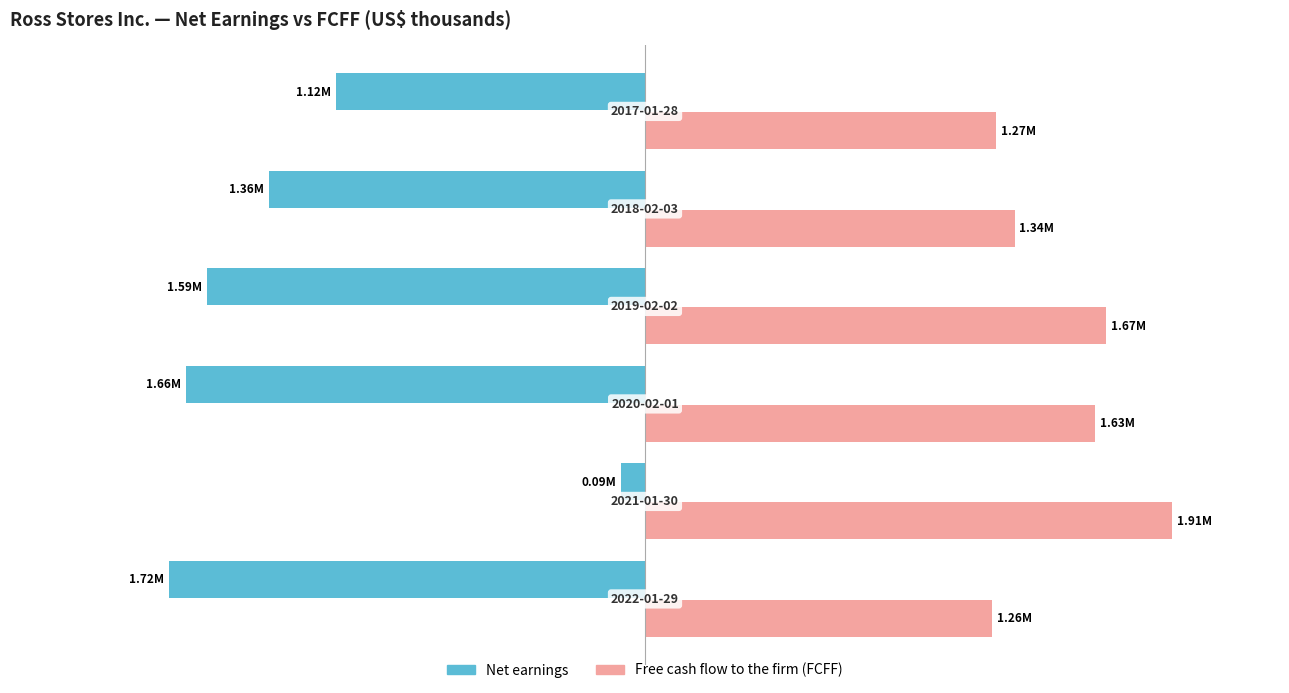

What are all the series names shown in the legend?

Net earnings, Free cash flow to the firm (FCFF)